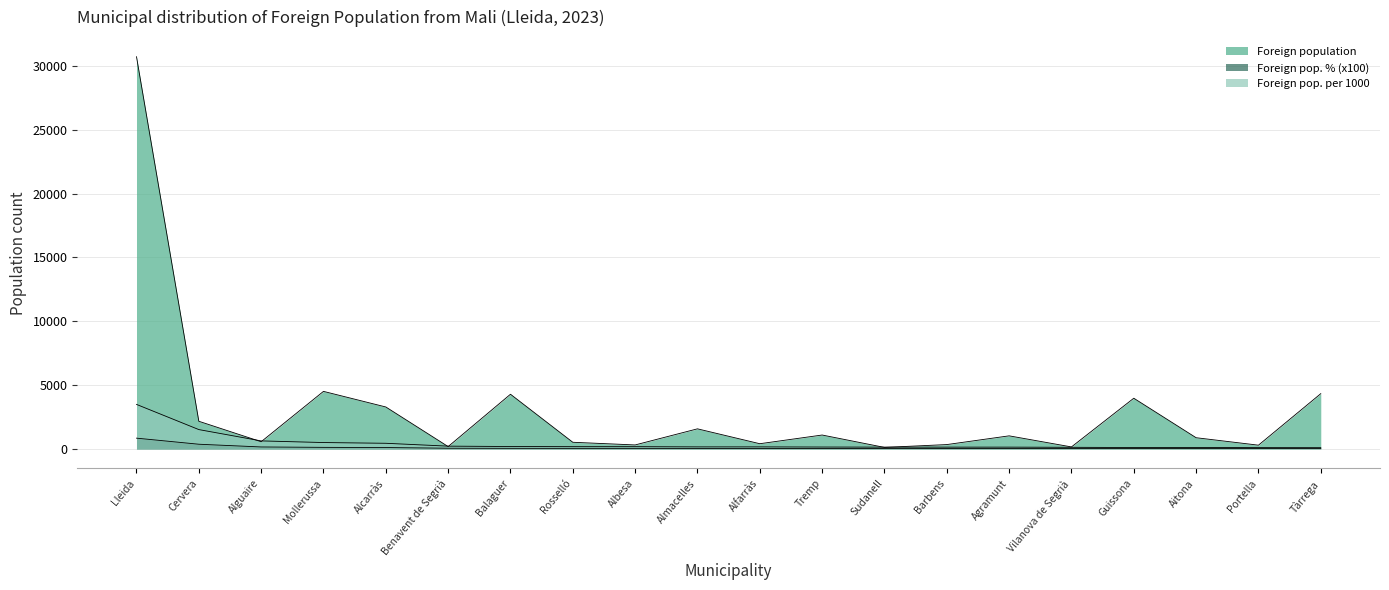

How many values in the Foreign pop. % (x100) series are below 38?

9